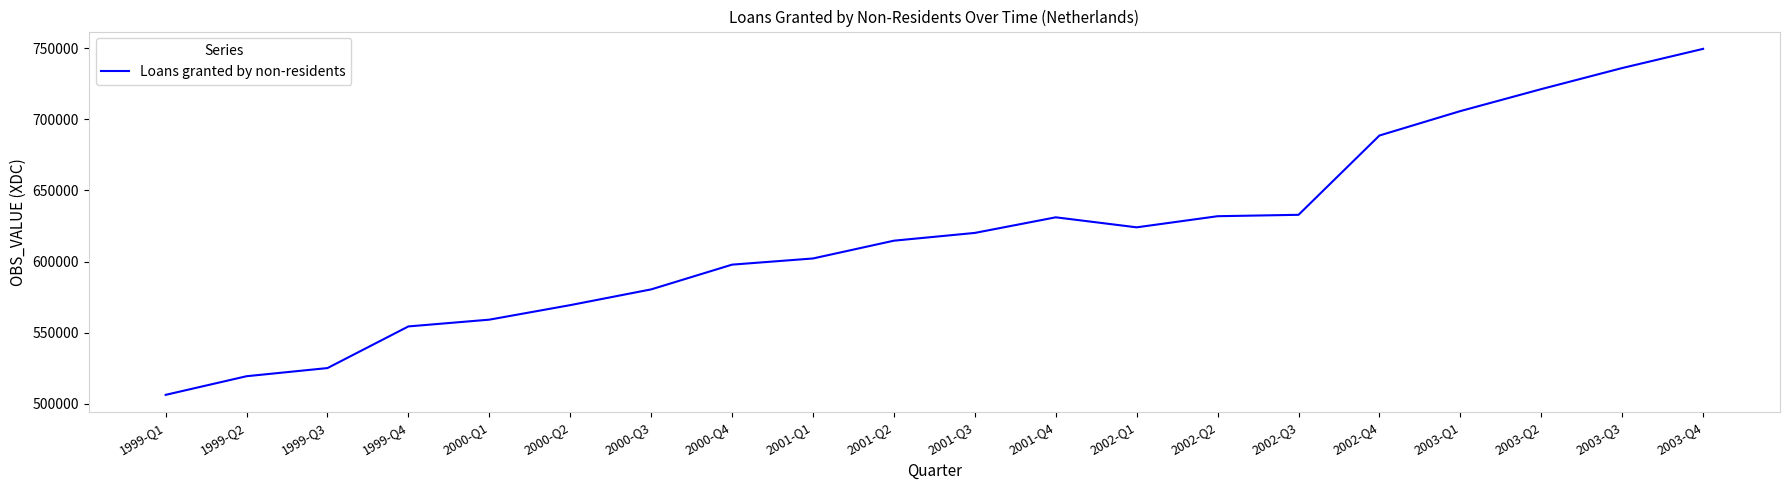

The value at 2000-Q4 is 366295. True or false?

False